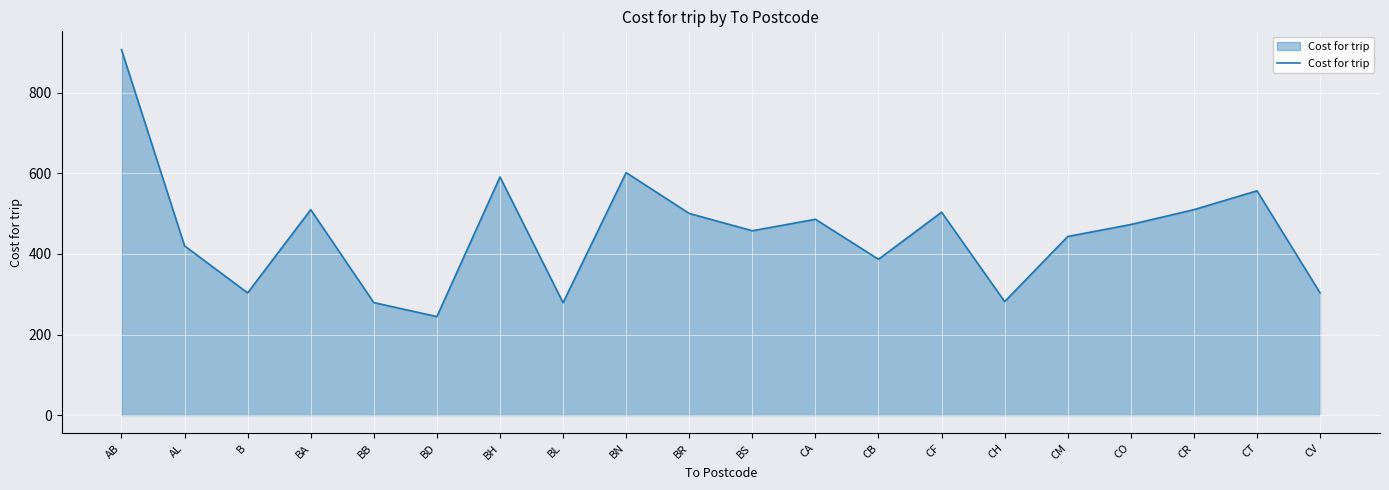

What position from the right is CV?

1